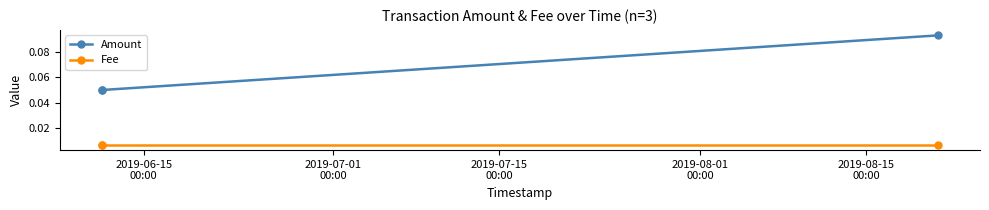

At how many categories does at least one series exceed 0?

3